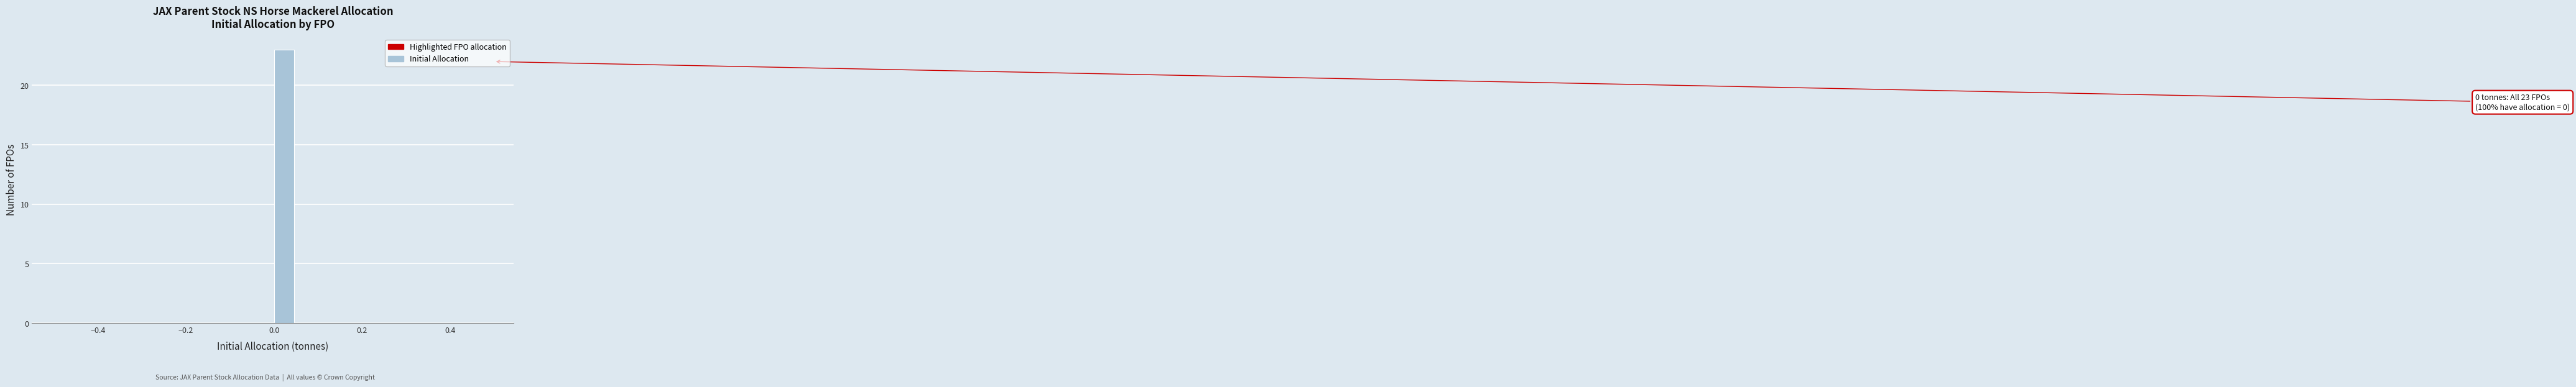

Around what value on the x-axis is the tallest bar? Give the approximate position of its centre, as read against the axis.

0.02